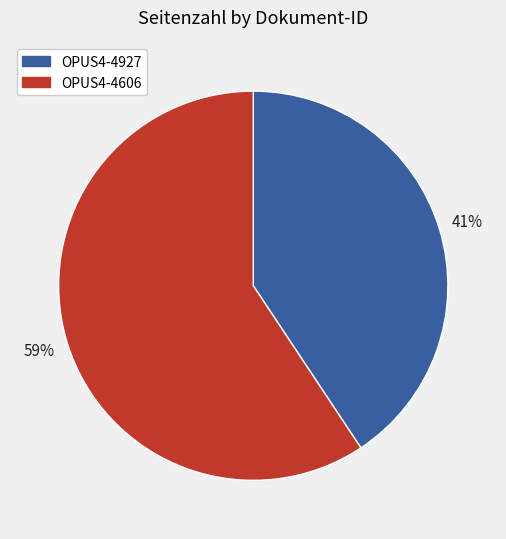

What is the largest slice in the pie chart?

OPUS4-4606